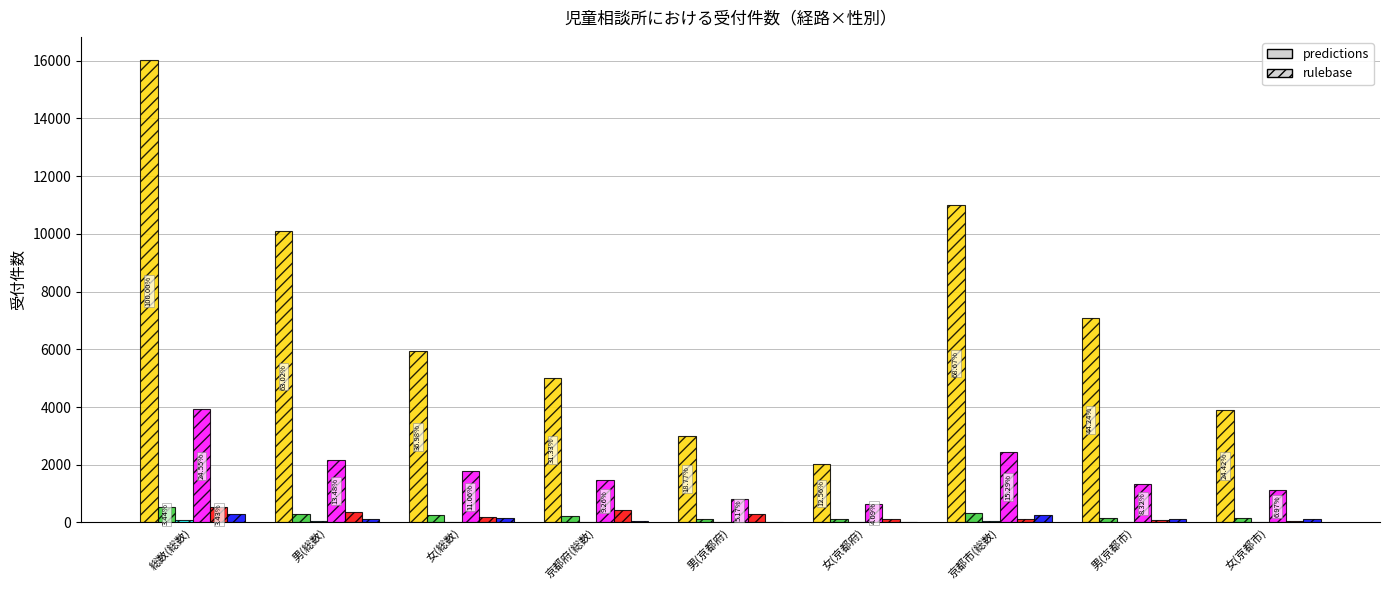

At which category does the chart reach its peak across all series?

総数(総数)